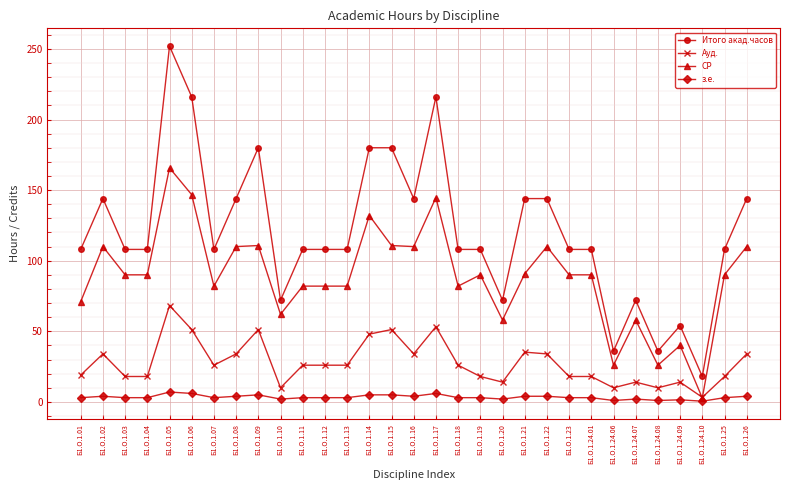

List the series in order of their peak value, lowest first.

з.е., Ауд., СР, Итого акад.часов